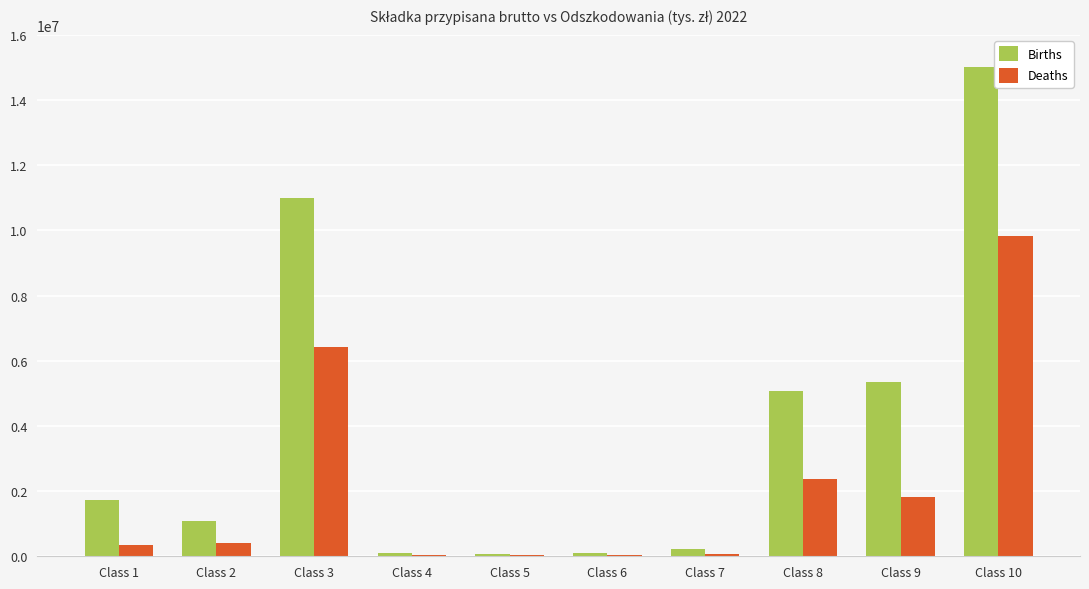

What is the sum of all Births values?

39711582.9